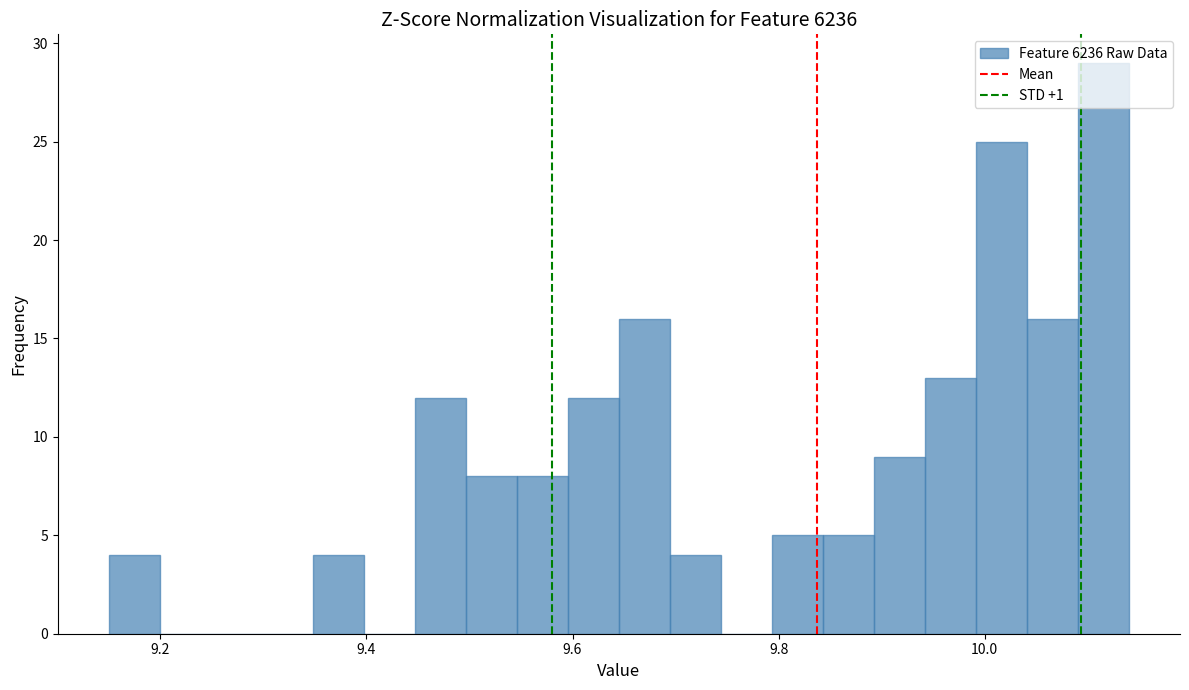

Read against the x-axis, roughly where is the centre of the tallest bar?

10.12